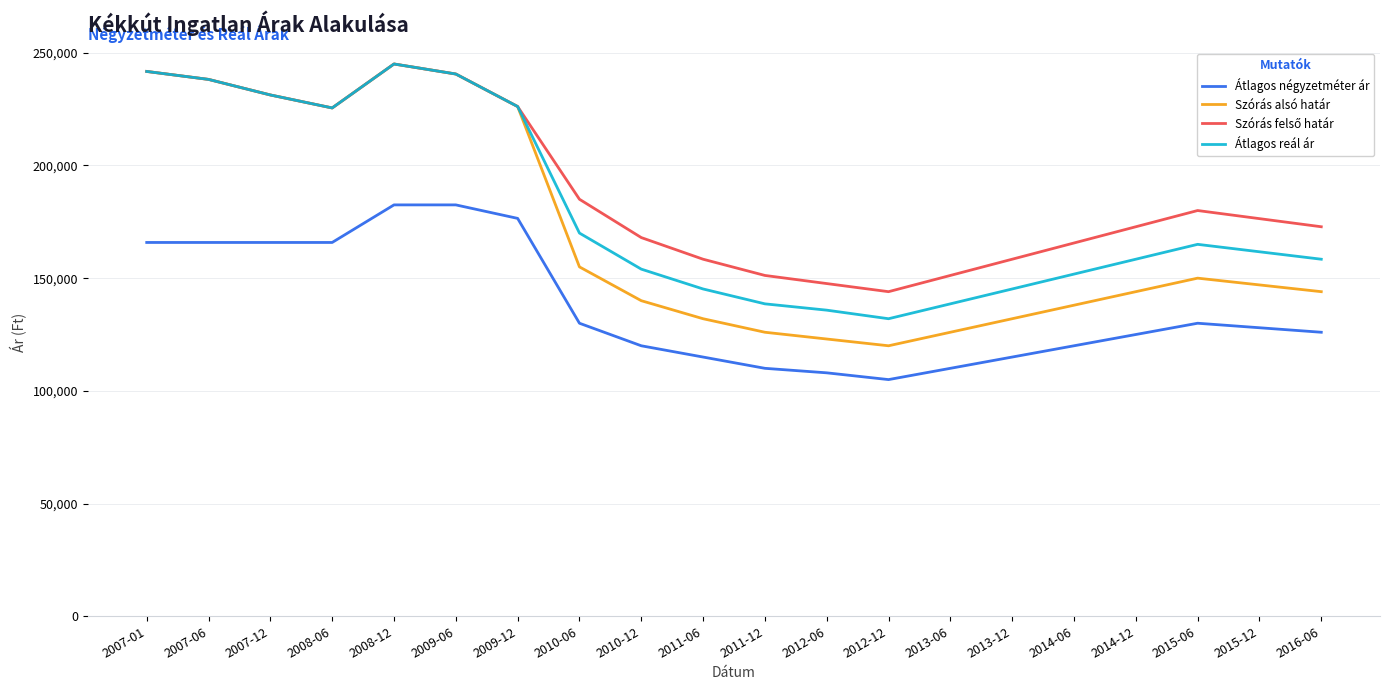

True or false: Szórás alsó határ and Átlagos négyzetméter ár cross at least once.

False